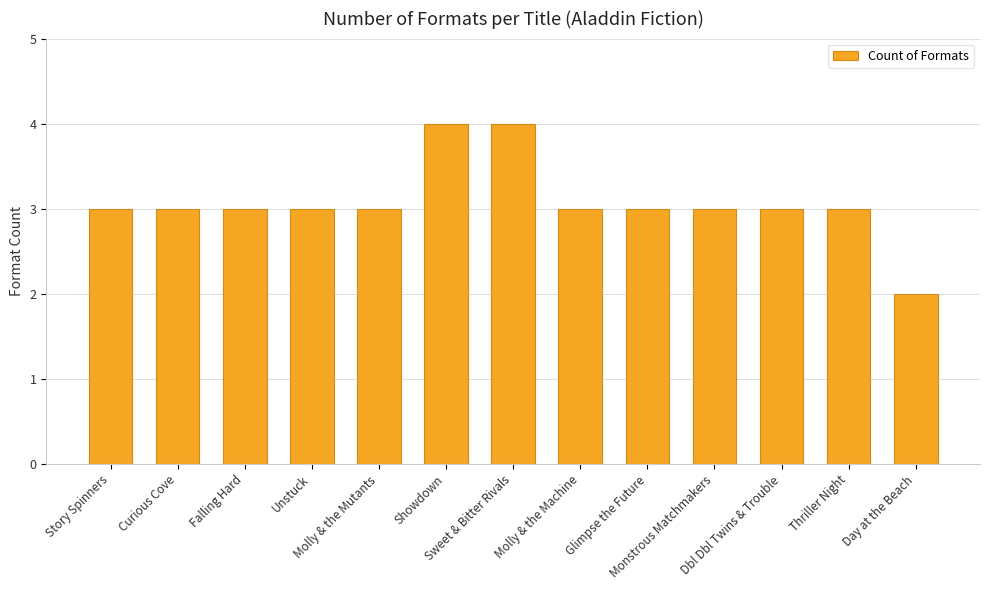

How many categories are shown in the chart?

13